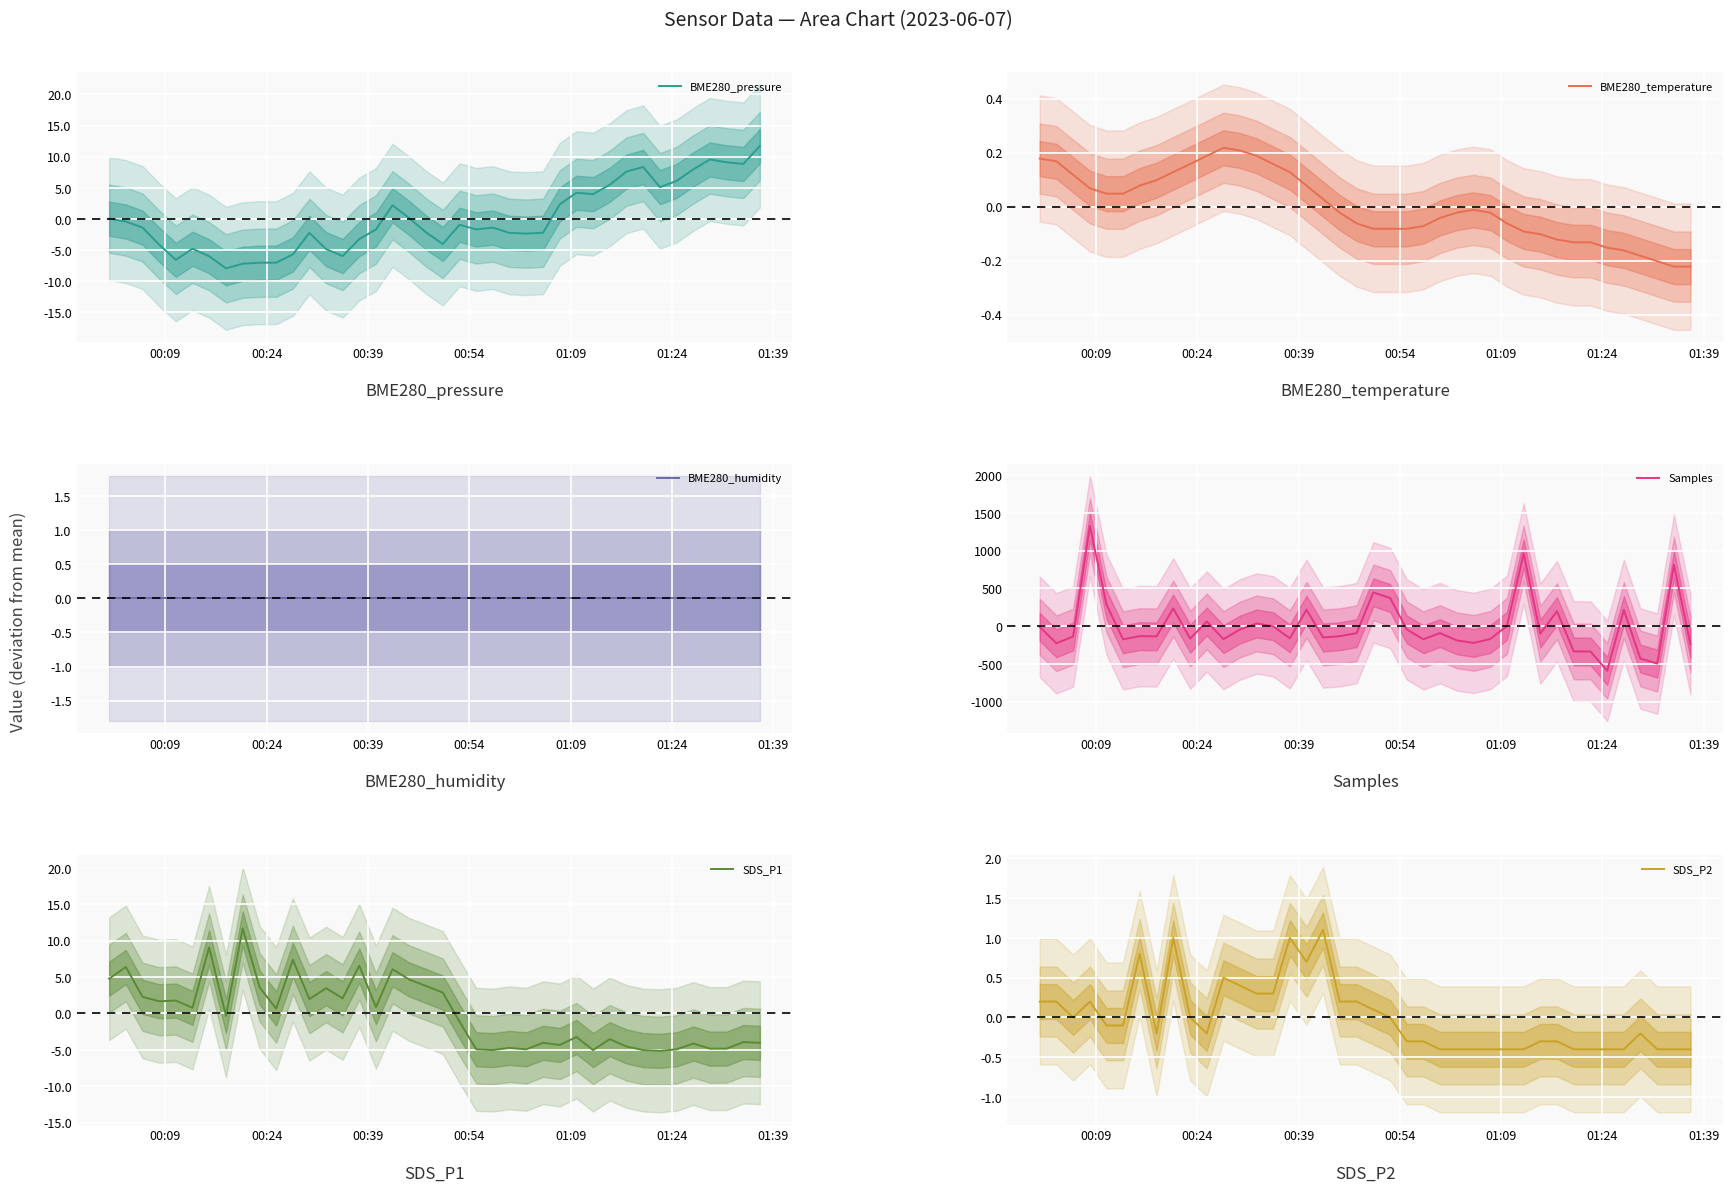

What is the maximum value for SDS_P1?

11.7